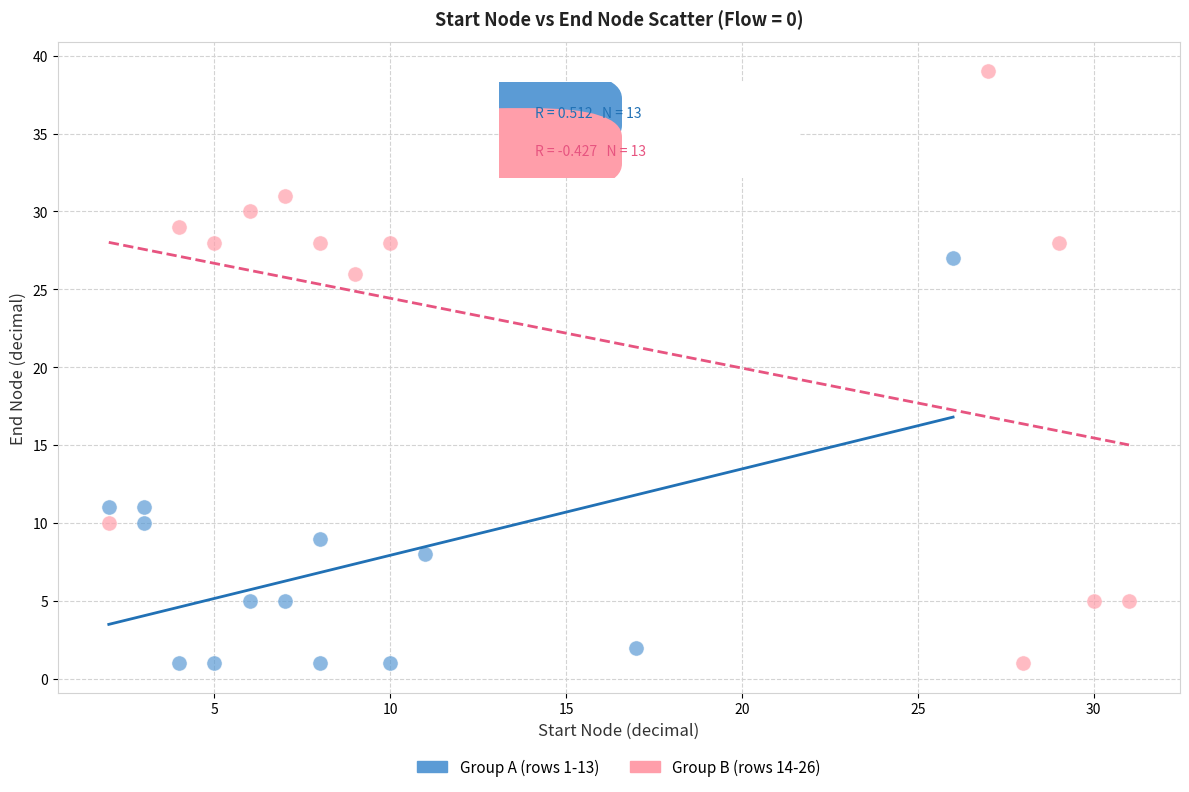

Which series has the widest spread of Y values?

Group B (rows 14-26)